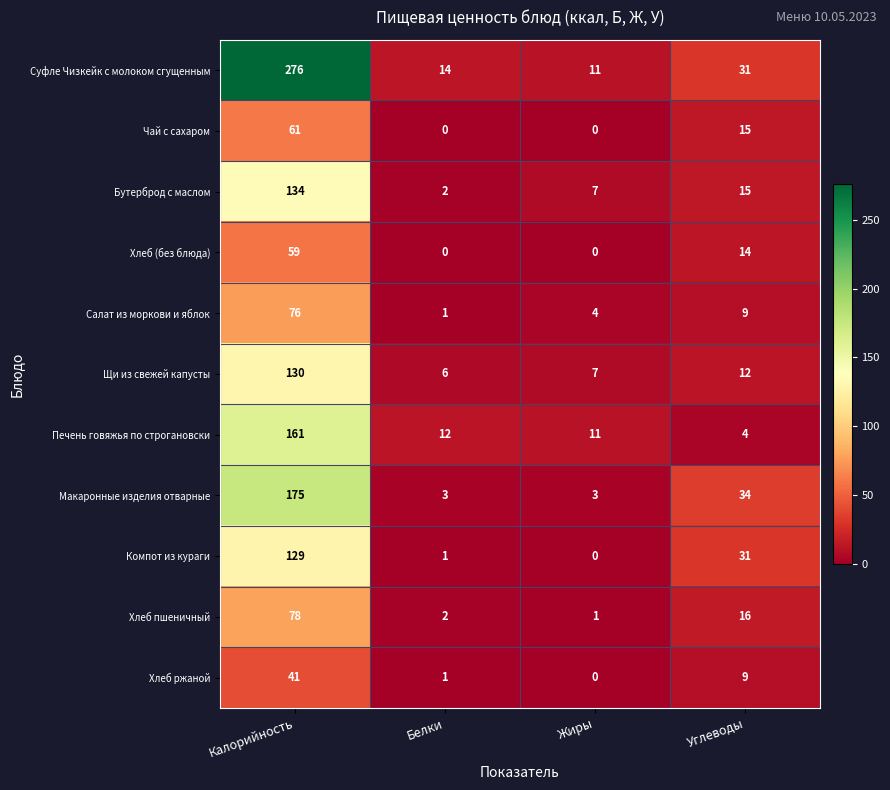

Which category has the highest value in the Хлеб (без блюда) series?

Калорийность